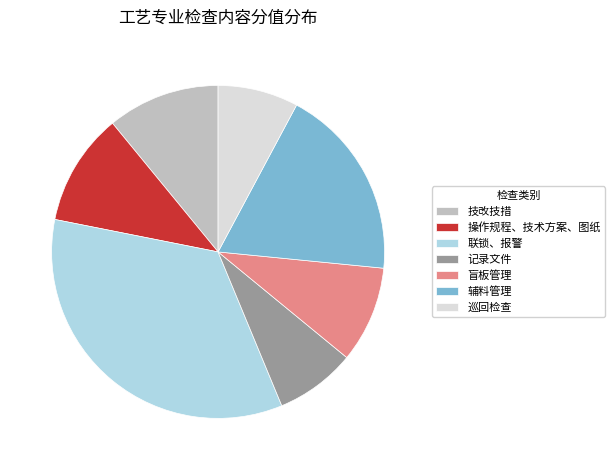

What is the largest slice in the pie chart?

联锁、报警